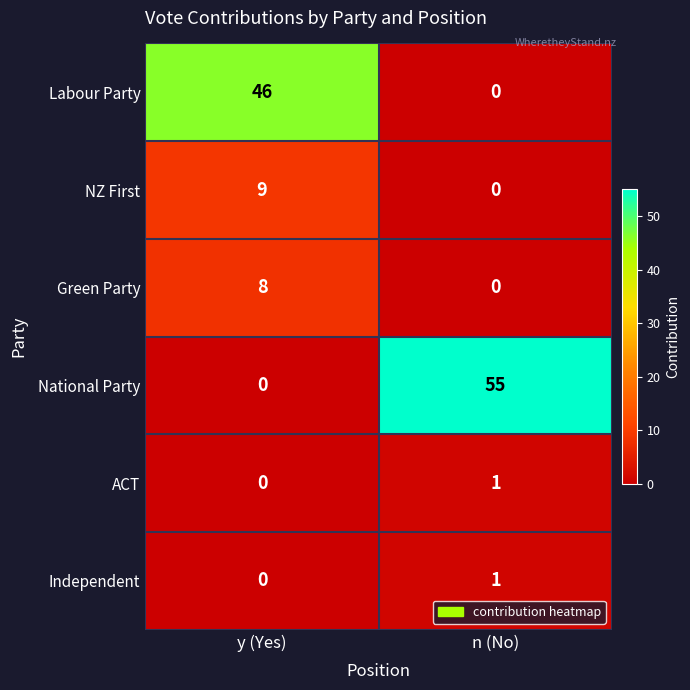

Reading left to right, transcribe all the data shown in this chart.

Labour Party: y (Yes)=46	n (No)=0
NZ First: y (Yes)=9	n (No)=0
Green Party: y (Yes)=8	n (No)=0
National Party: y (Yes)=0	n (No)=55
ACT: y (Yes)=0	n (No)=1
Independent: y (Yes)=0	n (No)=1